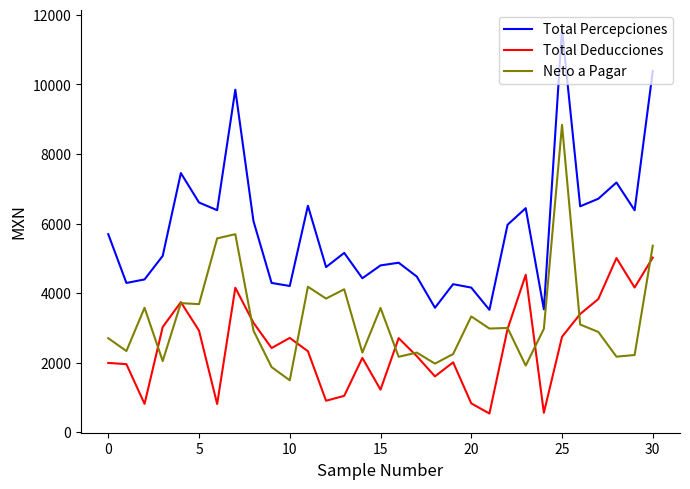

What is the minimum value for Neto a Pagar?

1493.5